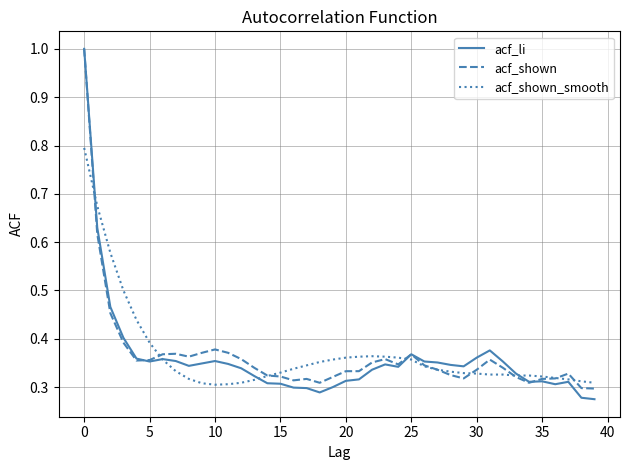

How many lines are shown in the chart?

3